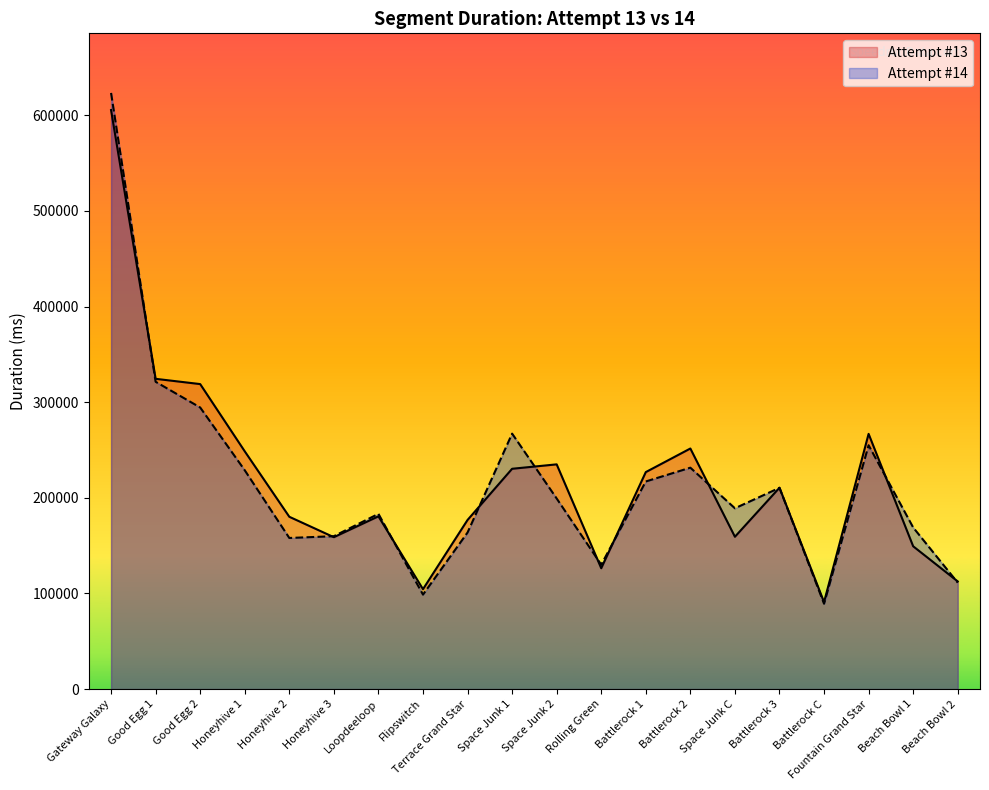

What is the difference between the Attempt #14 values at Battlerock 1 and Honeyhive 1?

11710